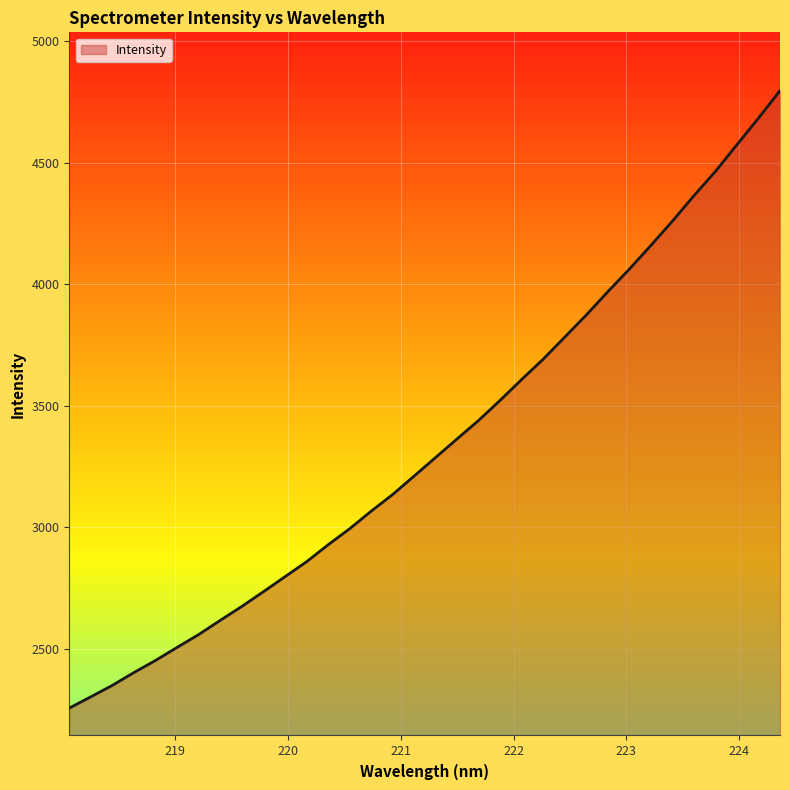

What is the difference between the maximum and minimum values?

2541.1